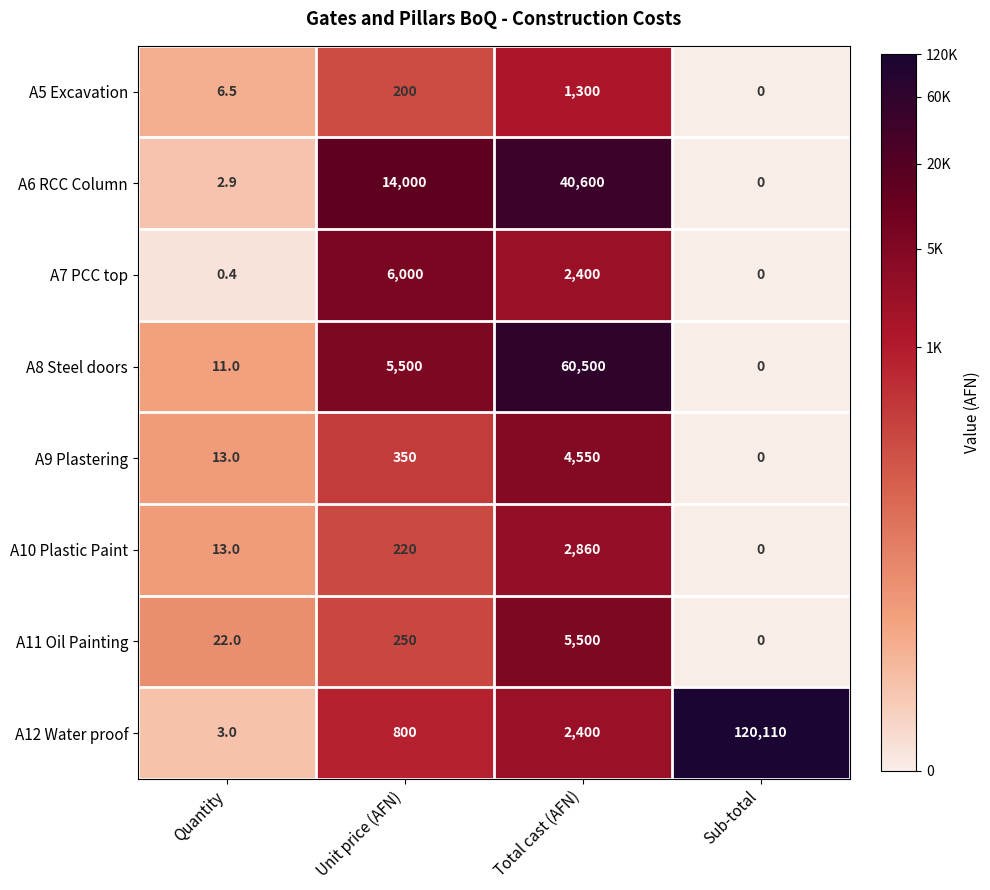

The A11 Oil Painting series shows 38.2 at Quantity. True or false?

False